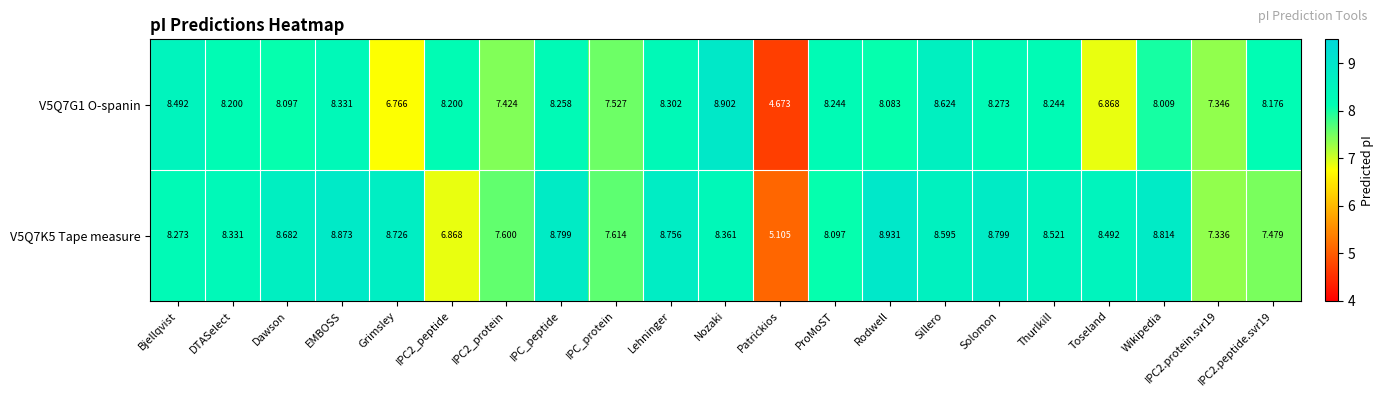

Where is V5Q7G1 O-spanin nearest to the value 6?

Grimsley